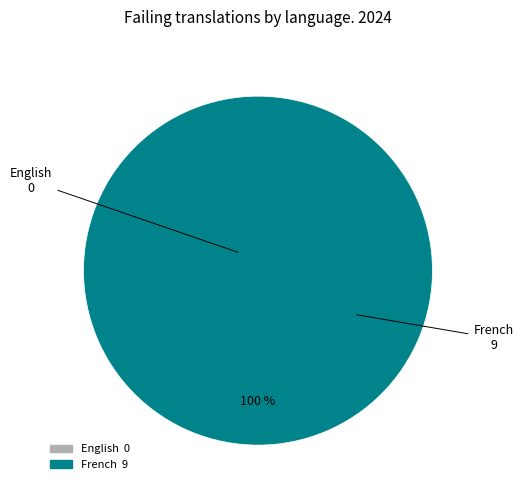

Which category has the biggest portion of the pie?

French